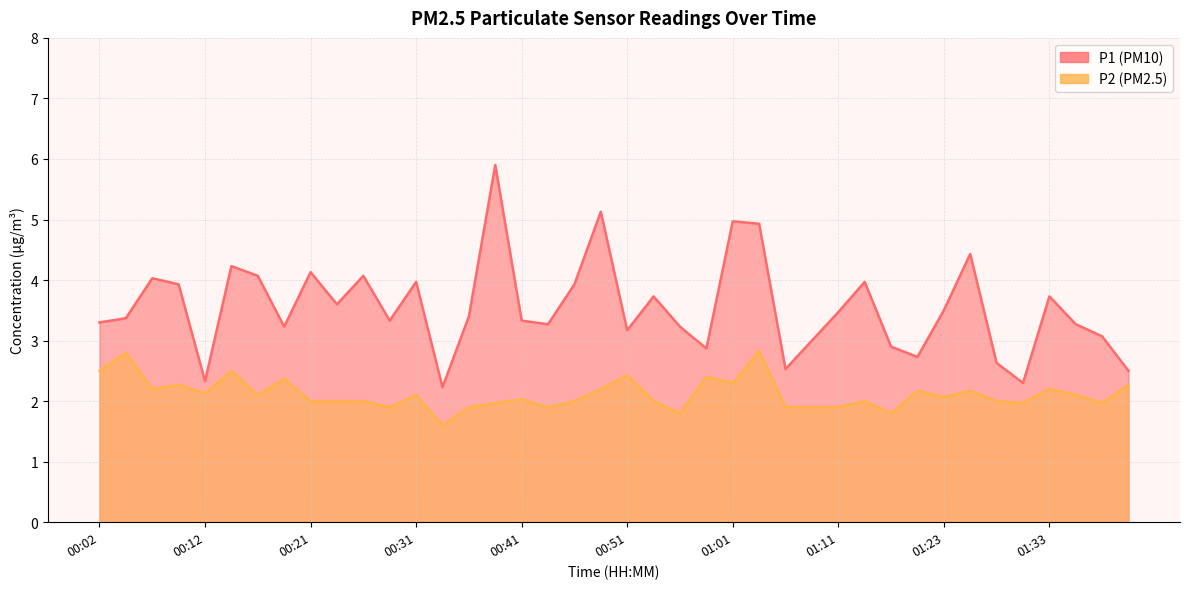

Reading left to right, transcribe all the data shown in this chart.

P1: 00:02=3.3	00:04=3.4	00:07=4.0	00:09=3.9	00:12=2.3	00:14=4.2	00:17=4.1	00:19=3.2	00:21=4.1	00:24=3.6	00:26=4.1	00:29=3.3	00:31=4.0	00:34=2.2	00:36=3.4	00:38=5.9	00:41=3.3	00:43=3.3	00:46=3.9	00:48=5.1	00:51=3.2	00:53=3.7	00:56=3.2	00:58=2.9	01:01=5.0	01:03=4.9	01:06=2.5	01:08=3.0	01:11=3.5	01:13=4.0	01:15=2.9	01:18=2.7	01:23=3.5	01:26=4.4	01:28=2.6	01:31=2.3	01:33=3.7	01:35=3.3	01:38=3.1	01:40=2.5
P2: 00:02=2.5	00:04=2.8	00:07=2.2	00:09=2.3	00:12=2.1	00:14=2.5	00:17=2.1	00:19=2.4	00:21=2.0	00:24=2.0	00:26=2.0	00:29=1.9	00:31=2.1	00:34=1.6	00:36=1.9	00:38=2.0	00:41=2.0	00:43=1.9	00:46=2.0	00:48=2.2	00:51=2.4	00:53=2.0	00:56=1.8	00:58=2.4	01:01=2.3	01:03=2.8	01:06=1.9	01:08=1.9	01:11=1.9	01:13=2.0	01:15=1.8	01:18=2.2	01:23=2.1	01:26=2.2	01:28=2.0	01:31=2.0	01:33=2.2	01:35=2.1	01:38=2.0	01:40=2.3